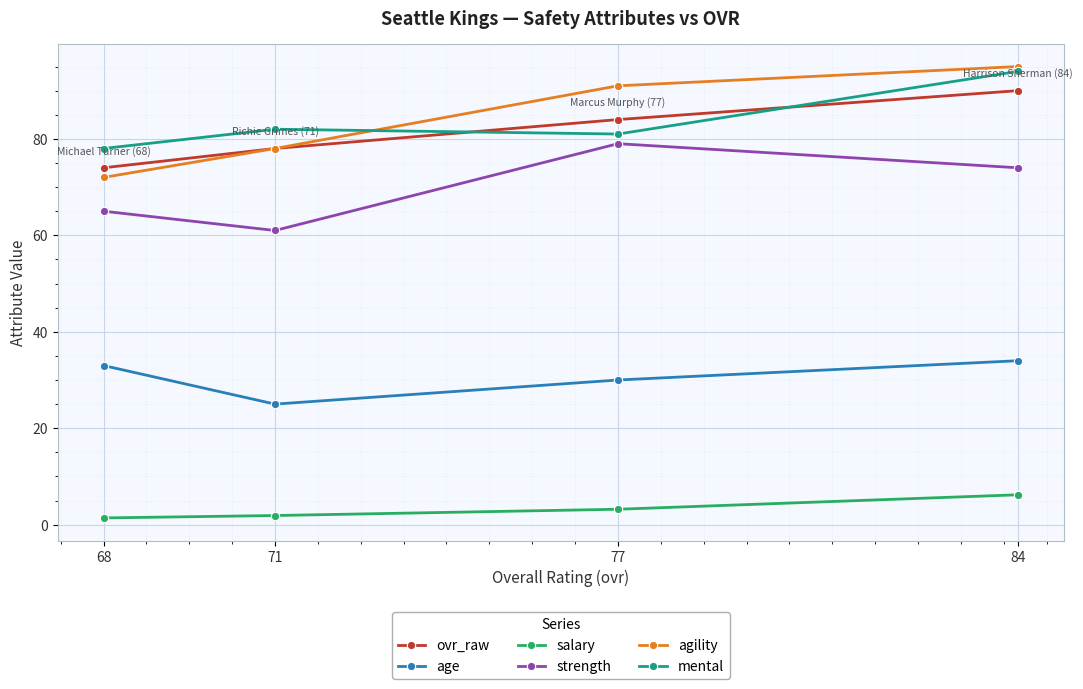

At which label does salary first exceed 3?

77